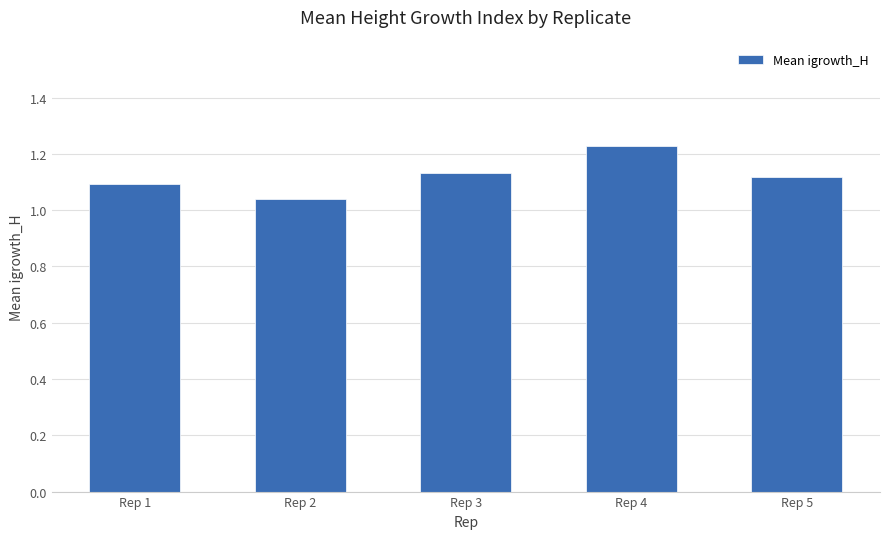

Where is the data nearest to the value 1?

Rep 2